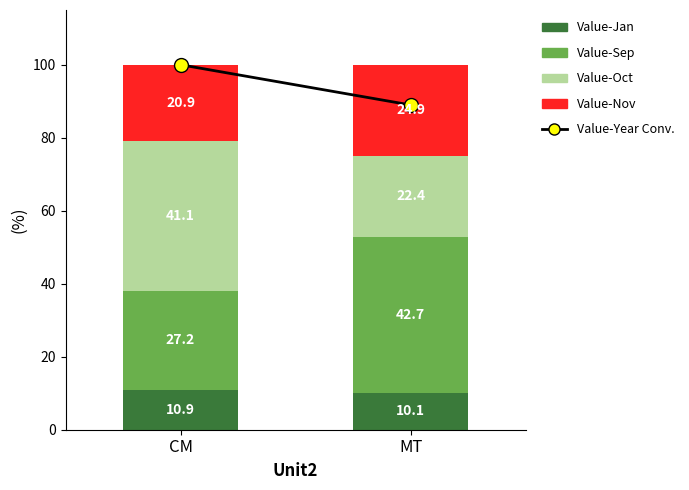

How many categories are shown in the chart?

2